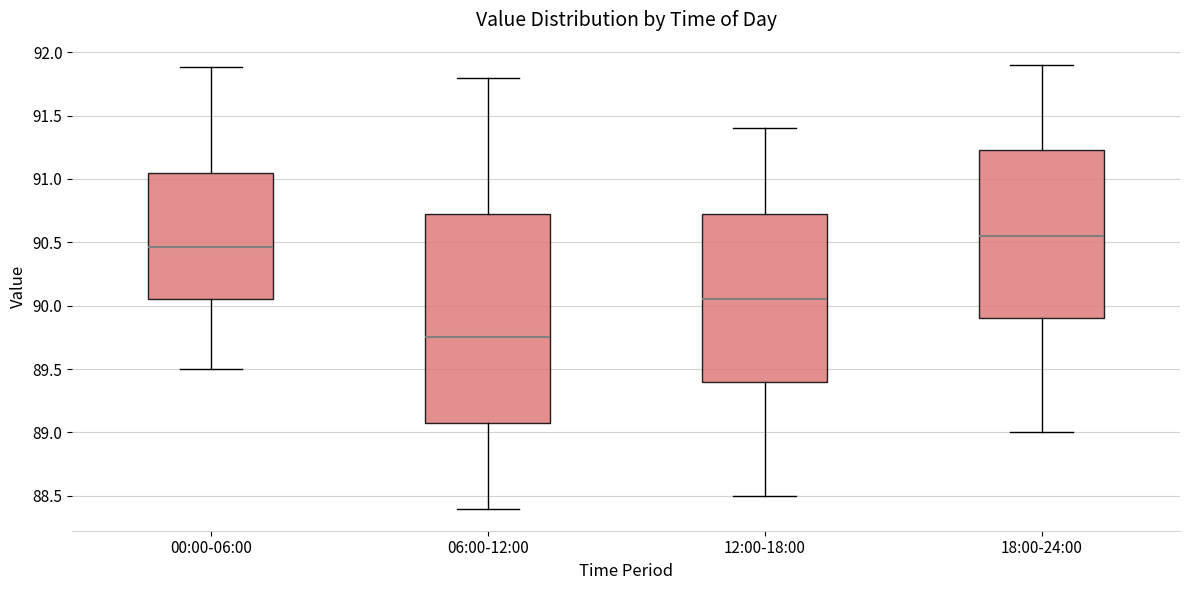

Which box's median line is the highest?

18:00-24:00